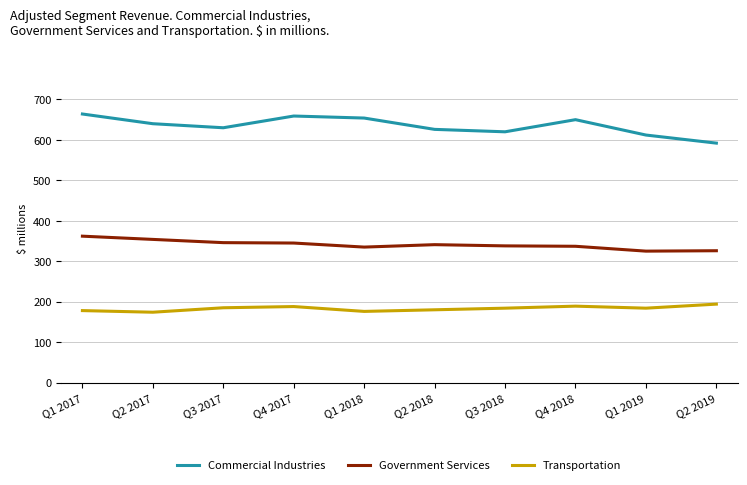

What is the total value across all series at Q1 2019?

1121